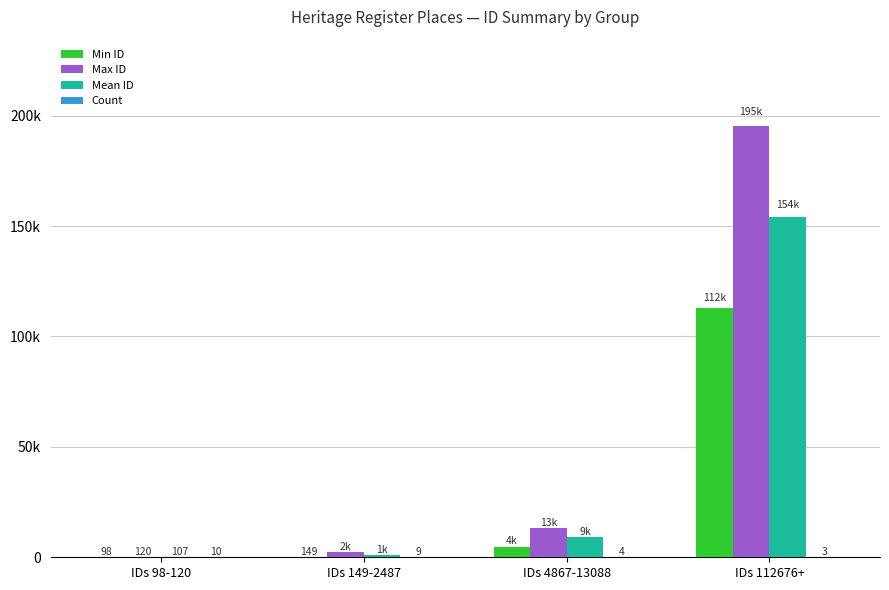

Rank the series by their maximum value, from lowest to highest.

Count, Min ID, Mean ID, Max ID